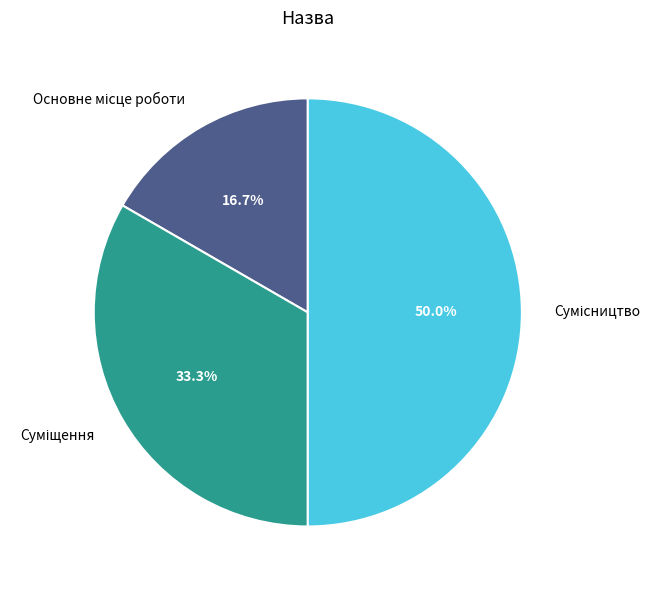

How many slices are in this pie chart?

3